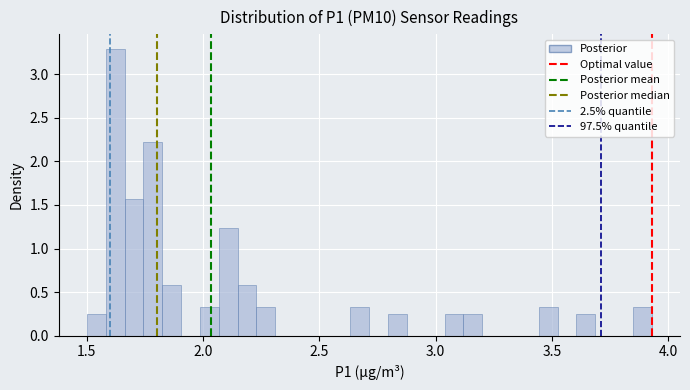

Around what value on the x-axis is the tallest bar? Give the approximate position of its centre, as read against the axis.

1.60